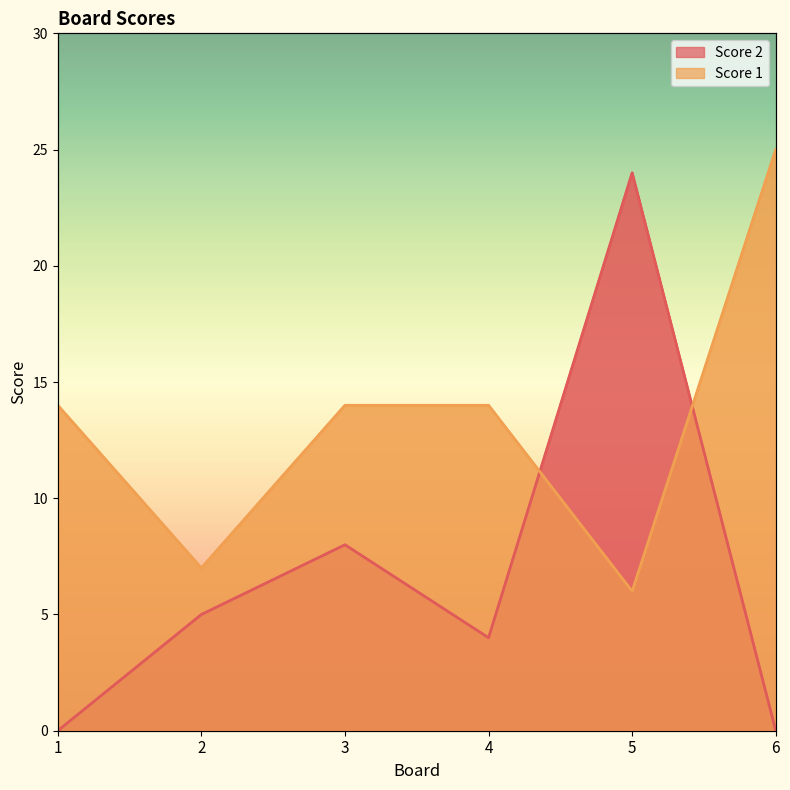

Reading right to left, list all the values displayed in this chart.

Score 2: 0	24	4	8	5	0
Score 1: 25	6	14	14	7	14